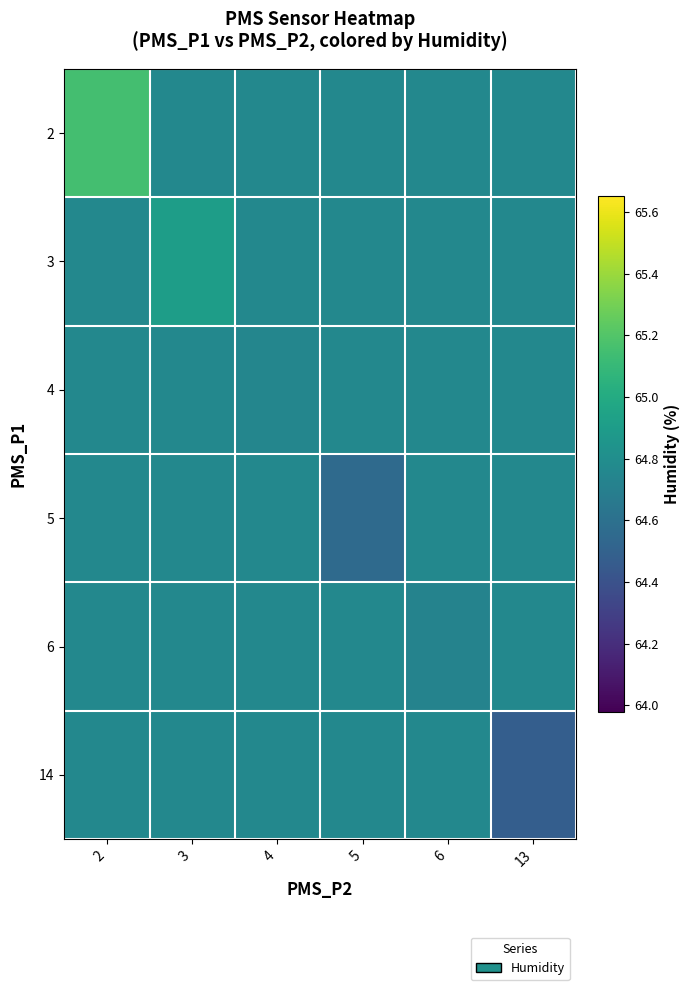

Which category has the lowest value across all series?

13